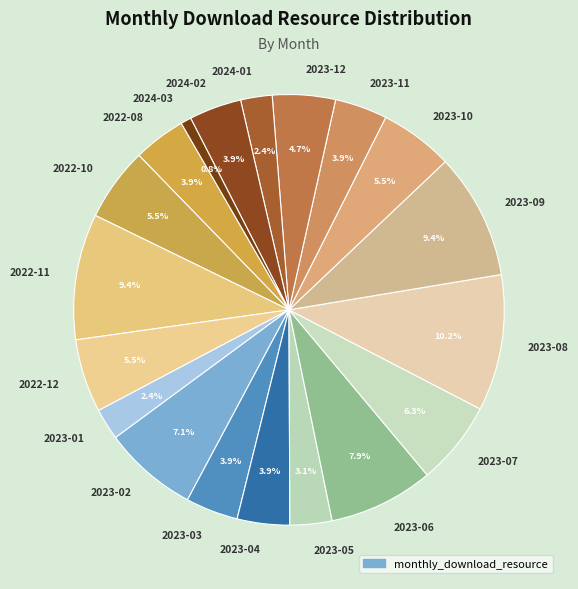

What is the largest slice in the pie chart?

2023-08